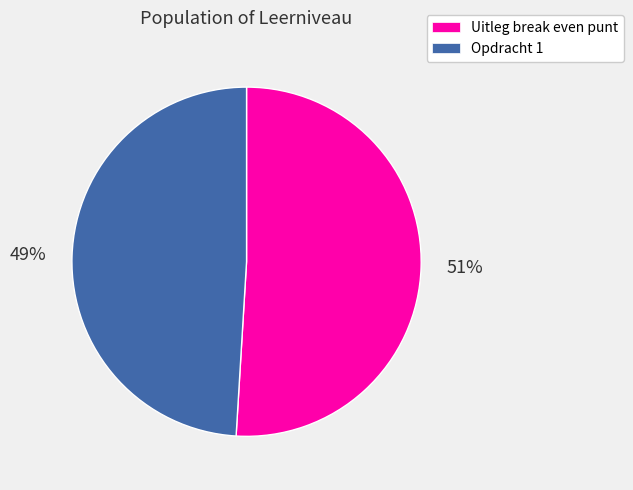

Rank the categories by value from highest to lowest.

Uitleg break even punt, Opdracht 1